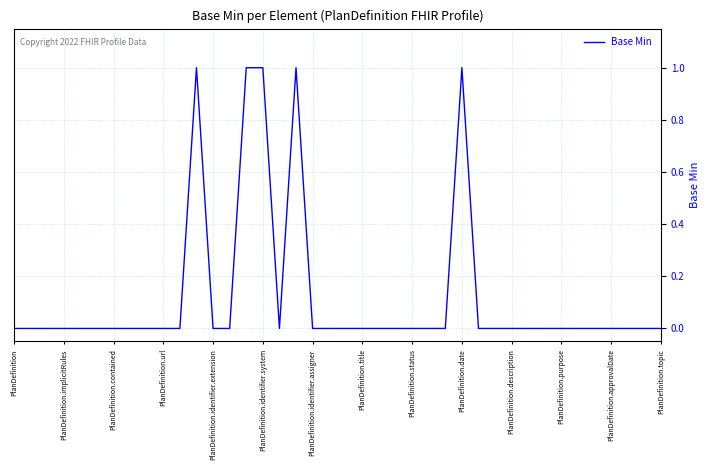

What is the difference between the maximum and second lowest values?

1